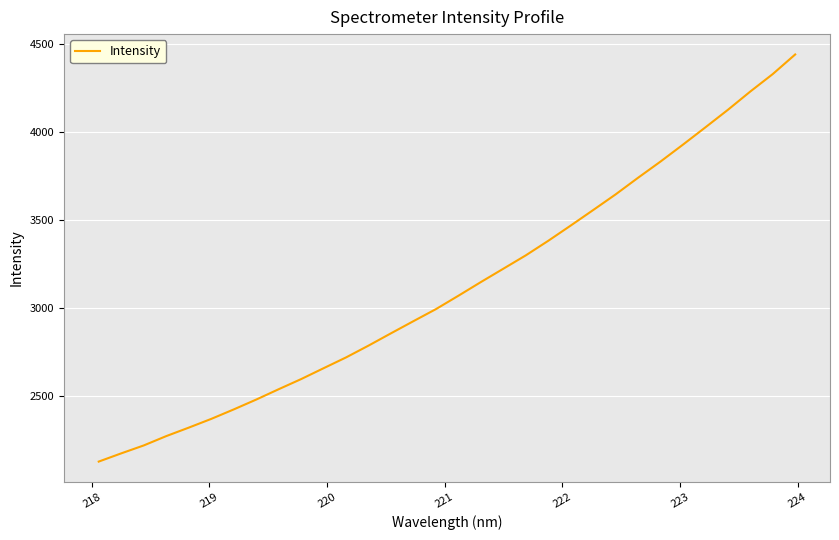

What is the smallest value displayed?

2128.3